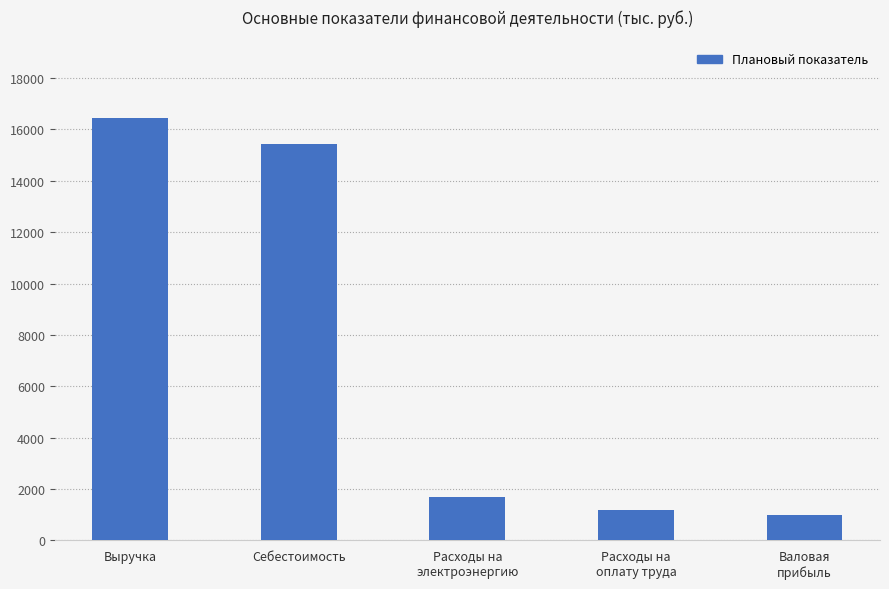

What is the sum of all values?

35769.6